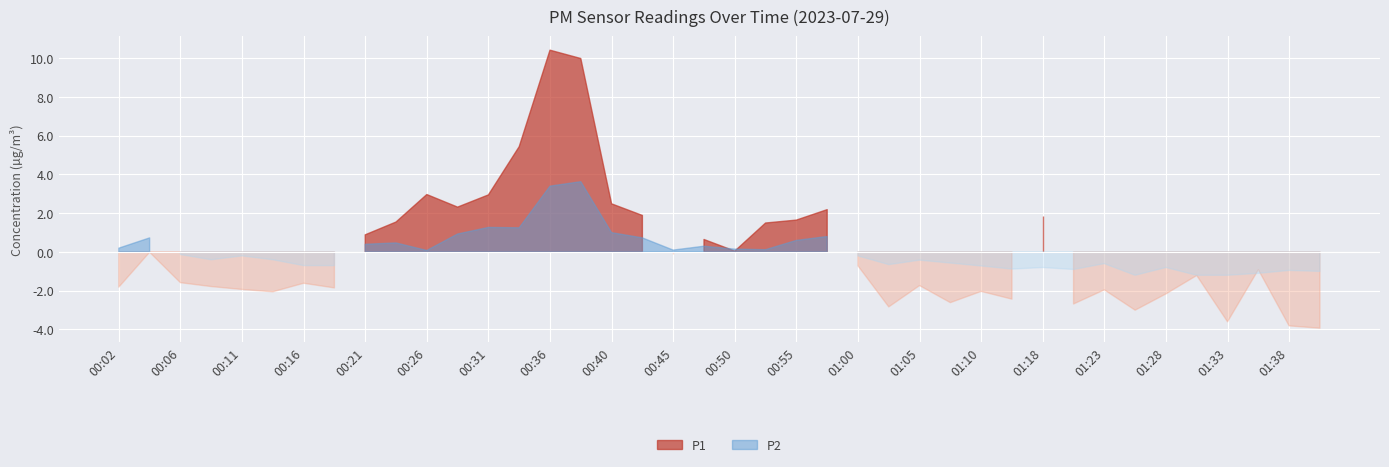

True or false: P1 and P2 cross at least once.

False